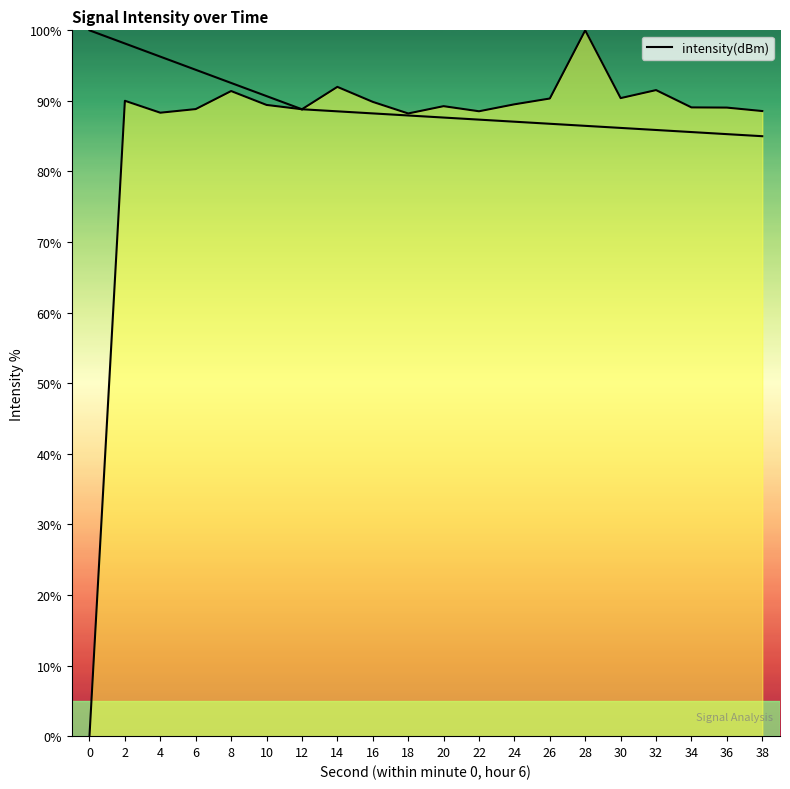

Reading right to left, list all the values displayed in this chart.

38=88.6	36=89.1	34=89.1	32=91.5	30=90.4	28=100.0	26=90.3	24=89.5	22=88.5	20=89.3	18=88.2	16=89.9	14=92.0	12=88.8	10=89.4	8=91.4	6=88.8	4=88.3	2=90.0	0=0.0